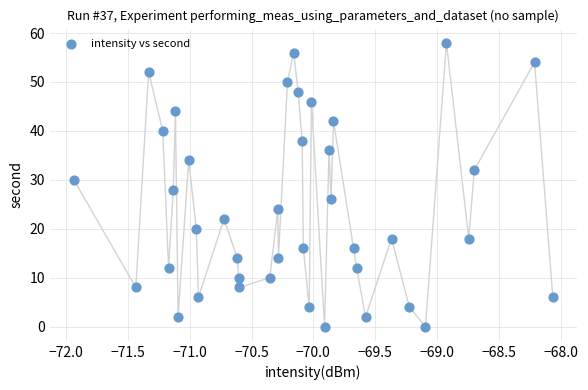

What is the range of Y values (max minus min)?

58